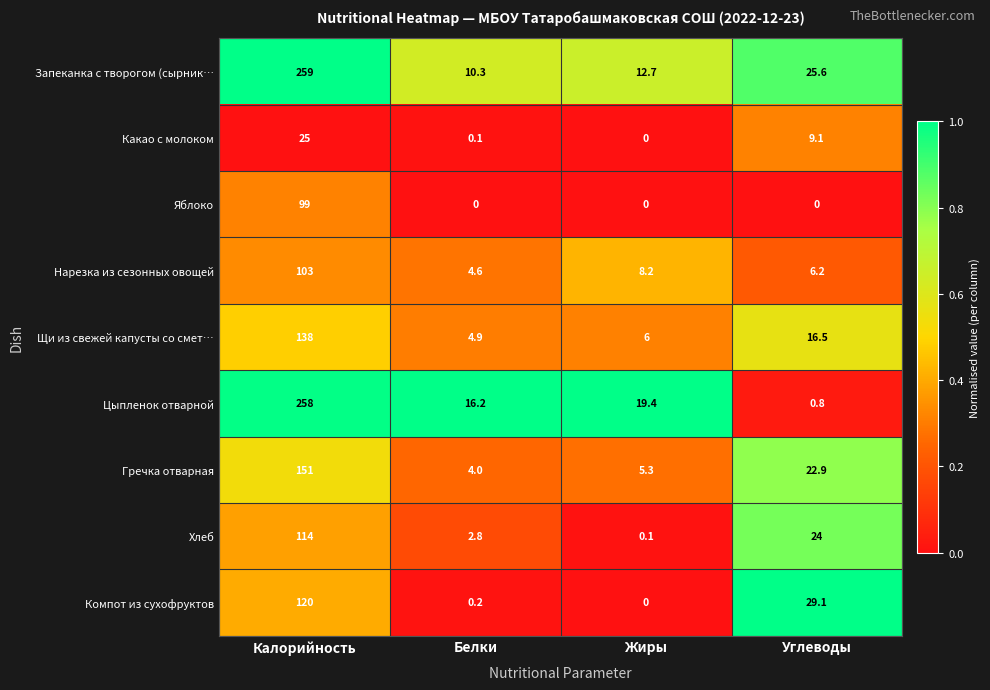

Is it true that Запеканка с творогом (сырник… equals 6.5 at Жиры?

False